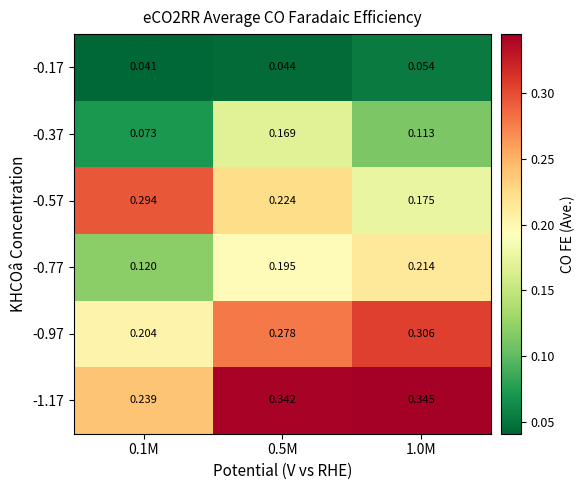

At 0.1M, list the series in order from largest to smallest.

-0.57, -1.17, -0.97, -0.77, -0.37, -0.17